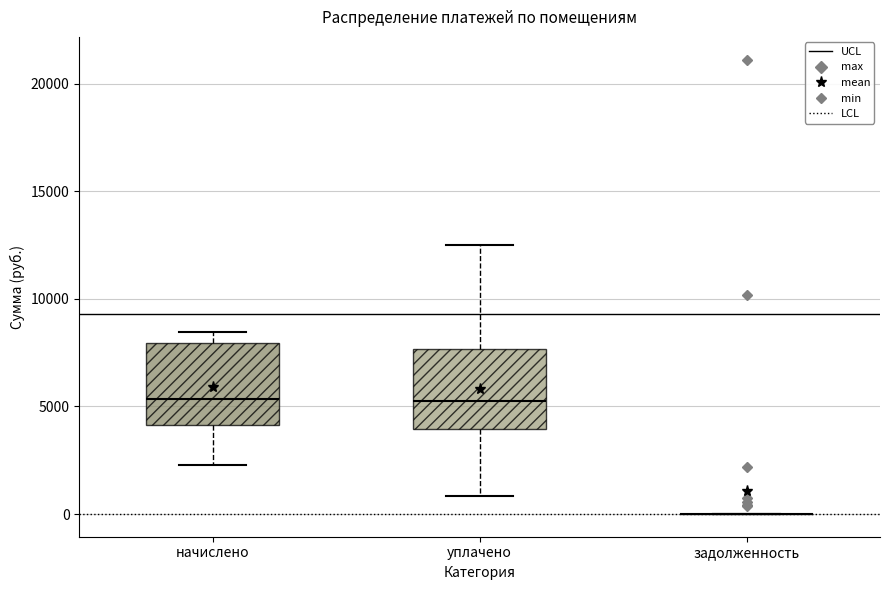

Reading left to right, read every box against the y-axis: the position of its median line, the range the box covers, and the ends of its whiskers. The values are not printed on the chart, so give them approximately, as read against the axis.

начислено: median 5500, box 4000 to 8000, whiskers 2500 to 8500
уплачено: median 5500, box 4000 to 7500, whiskers 1000 to 12500
задолженность: box collapsed to a line at 0, whiskers 0 to 0